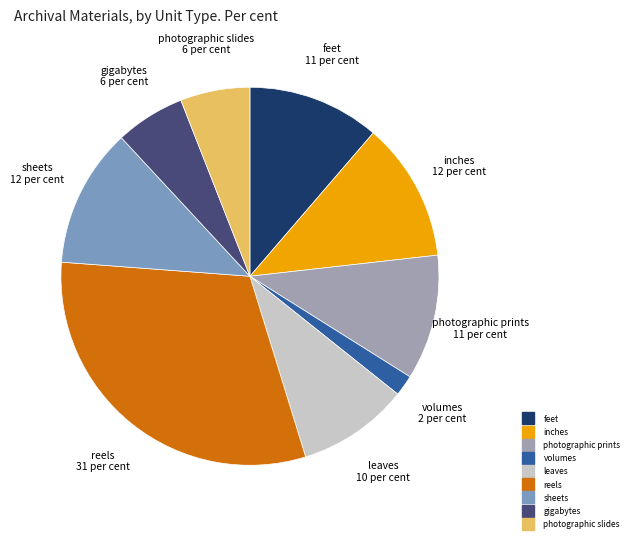

Is it true that gigabytes is 6% of the pie?

True